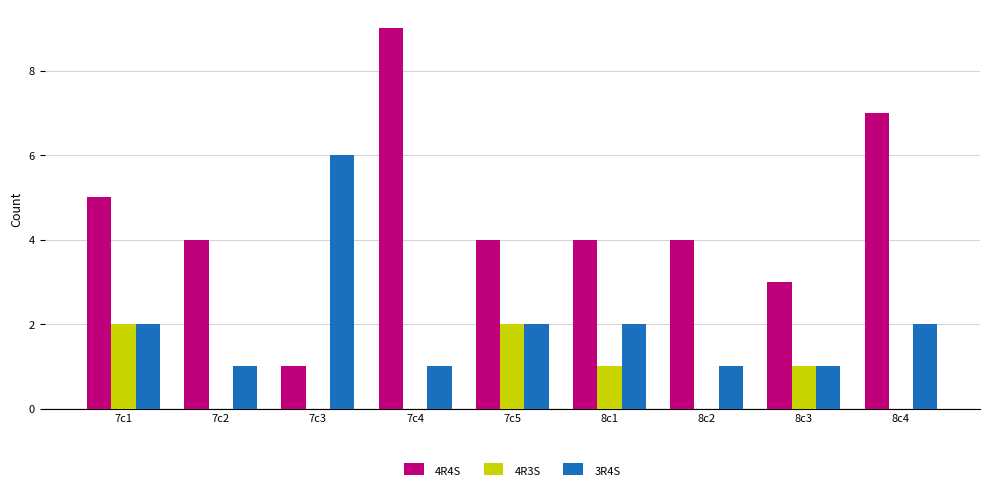

Count the number of categories in the chart.

9